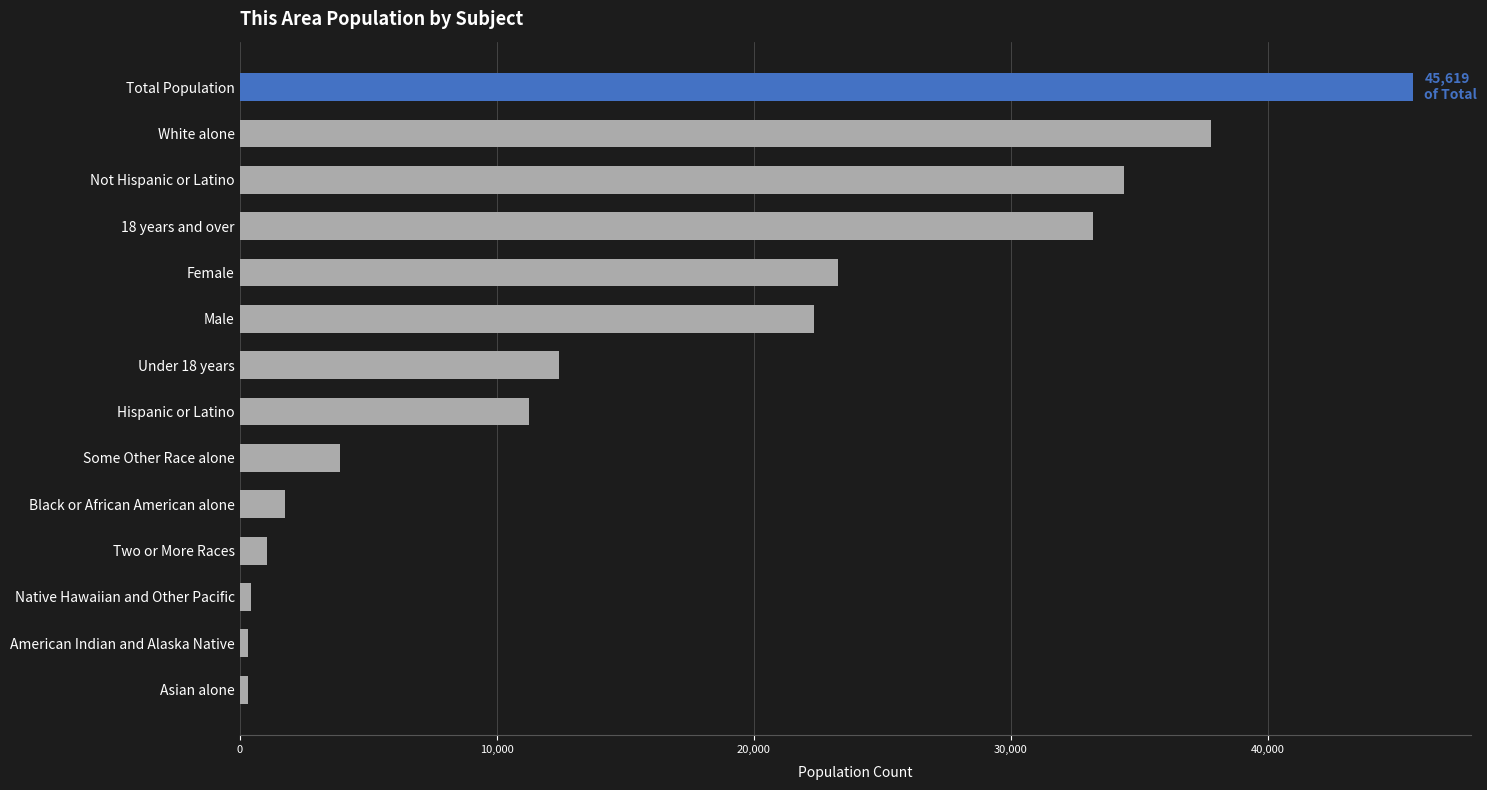

The chart shows a value of 11240 at Hispanic or Latino. True or false?

True